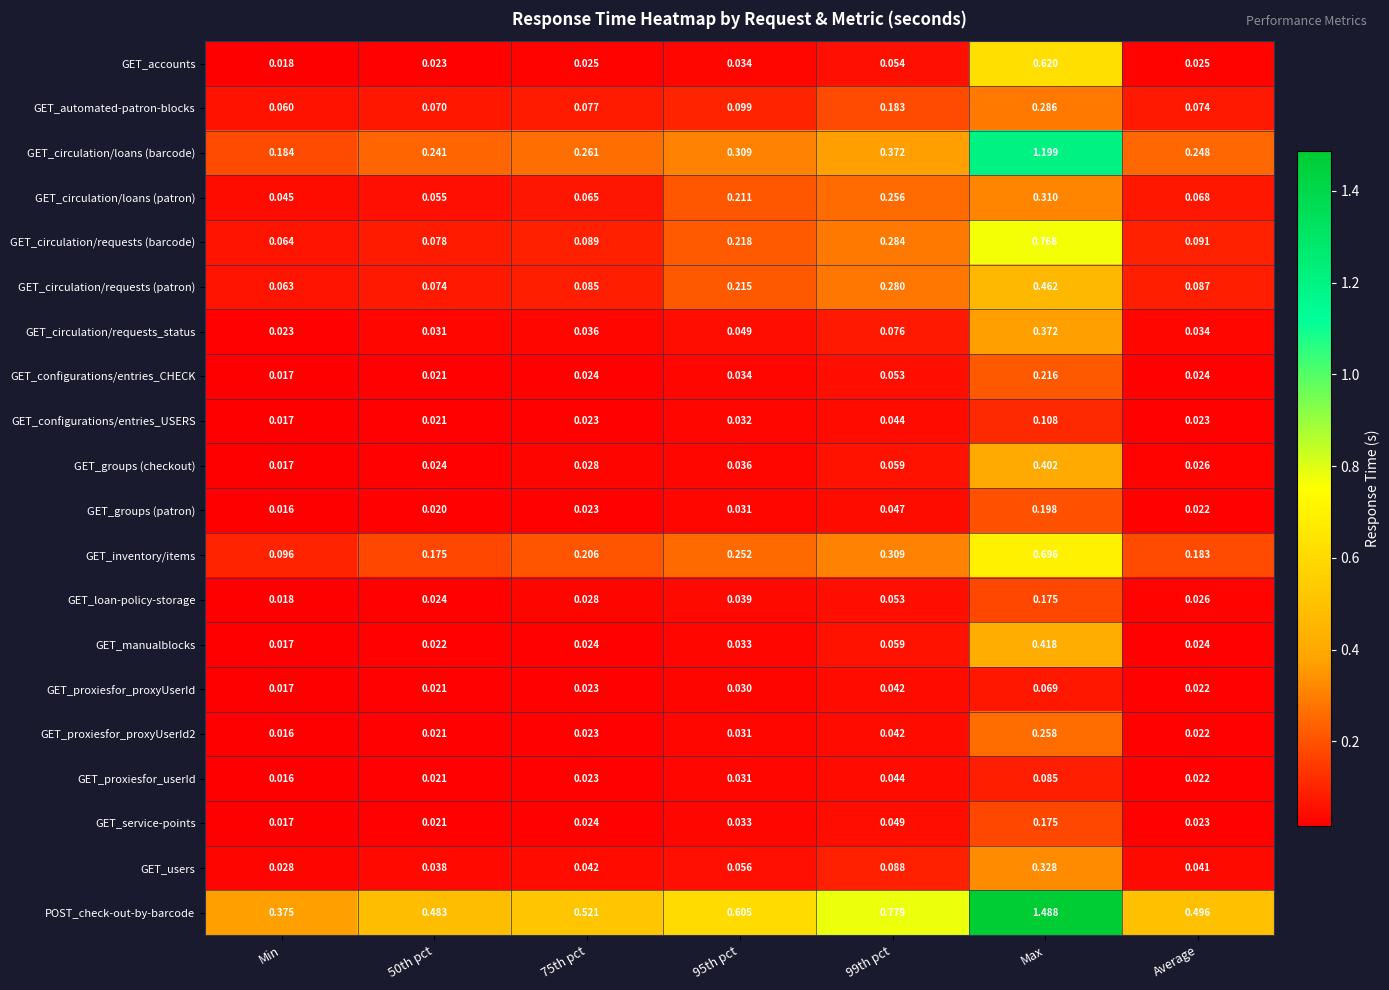

At which category is the sum across all series the highest?

Max